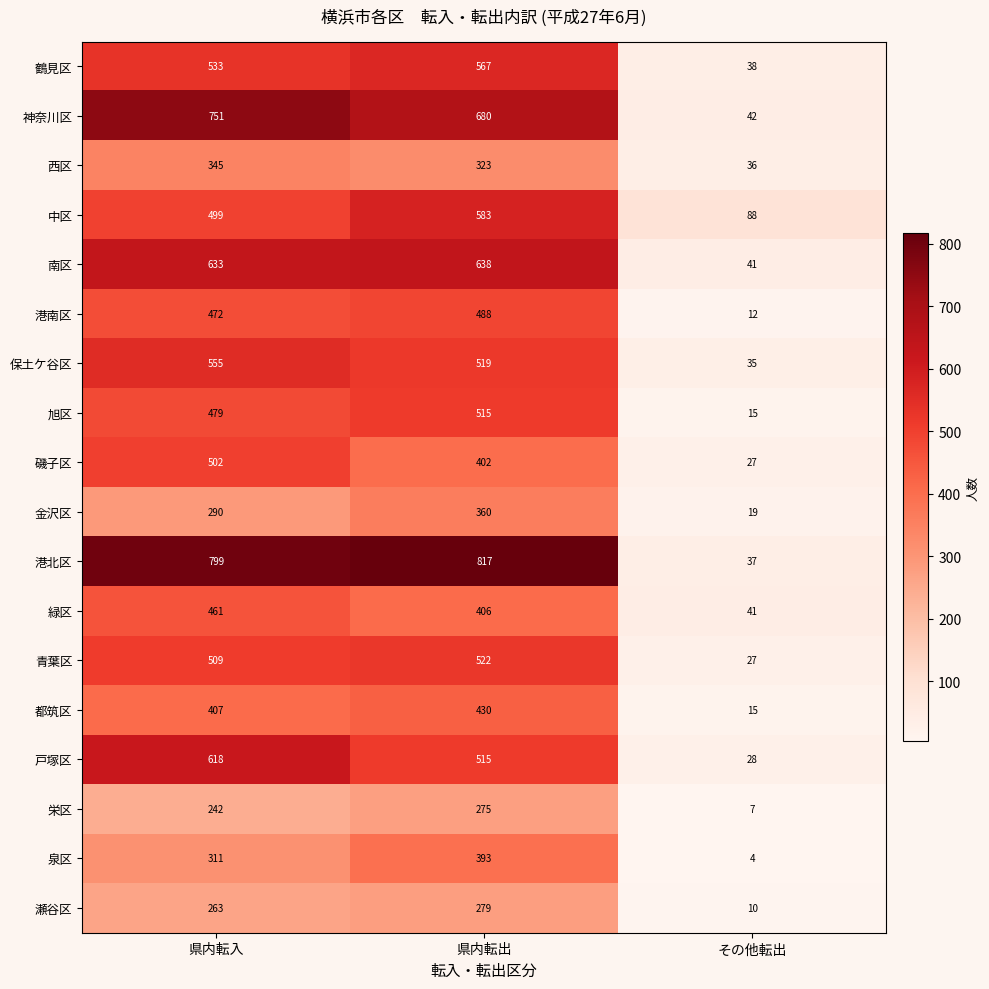

Which series has the largest total across all categories?

港北区